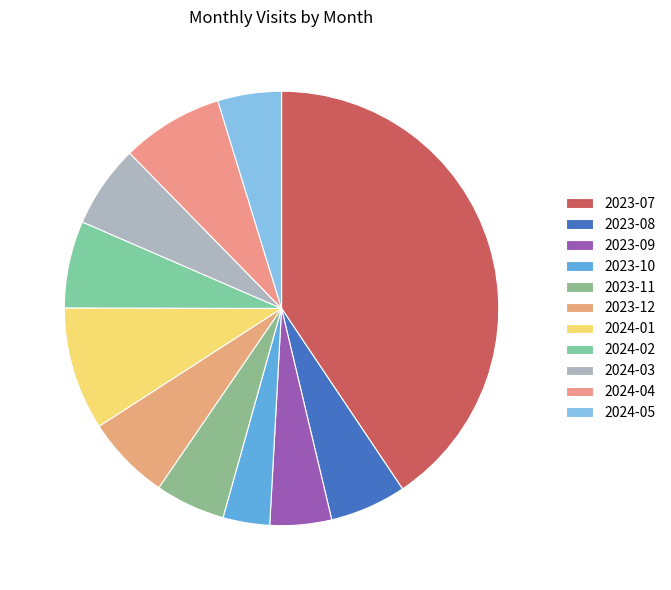

Rank the categories by value from lowest to highest.

2023-10, 2023-09, 2024-05, 2023-11, 2023-08, 2024-03, 2023-12, 2024-02, 2024-04, 2024-01, 2023-07